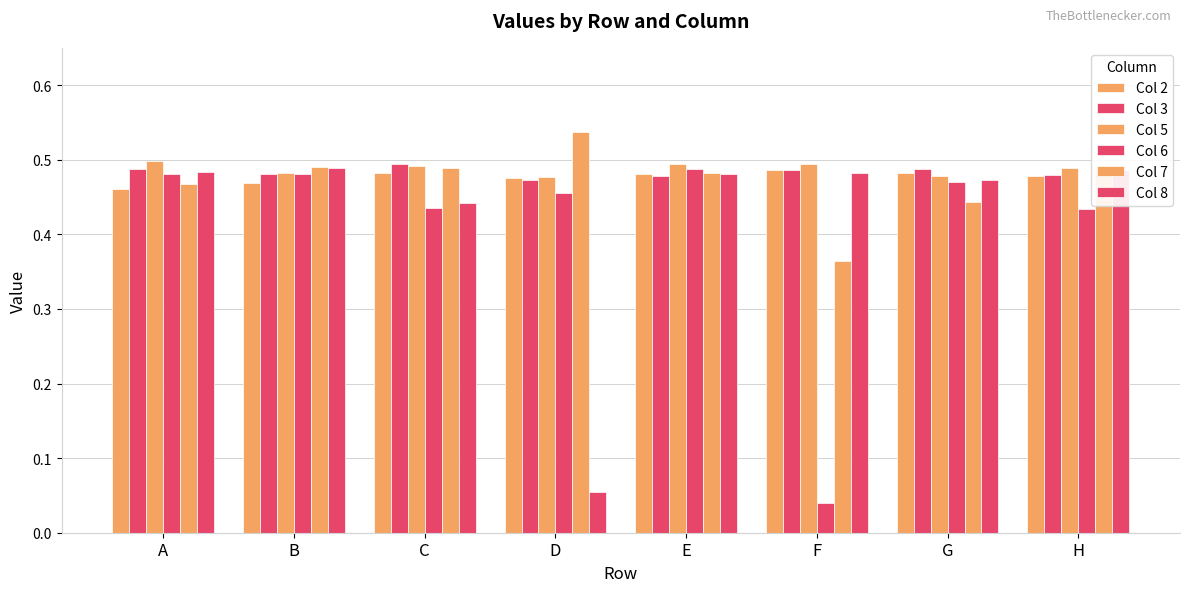

Count the number of categories in the chart.

8